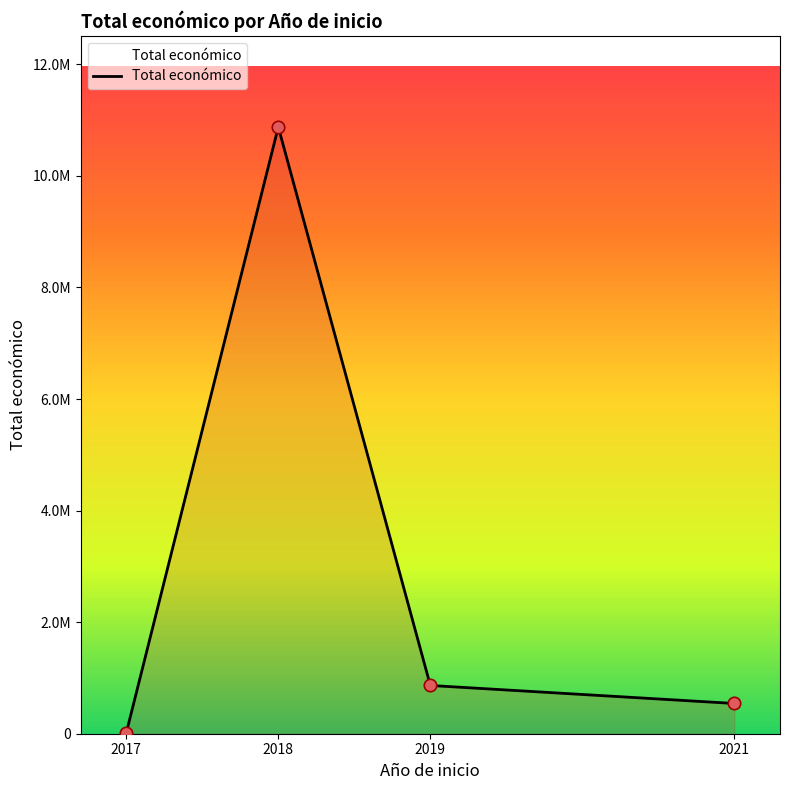

What is the change in value from 2019 to 2021?

-322777